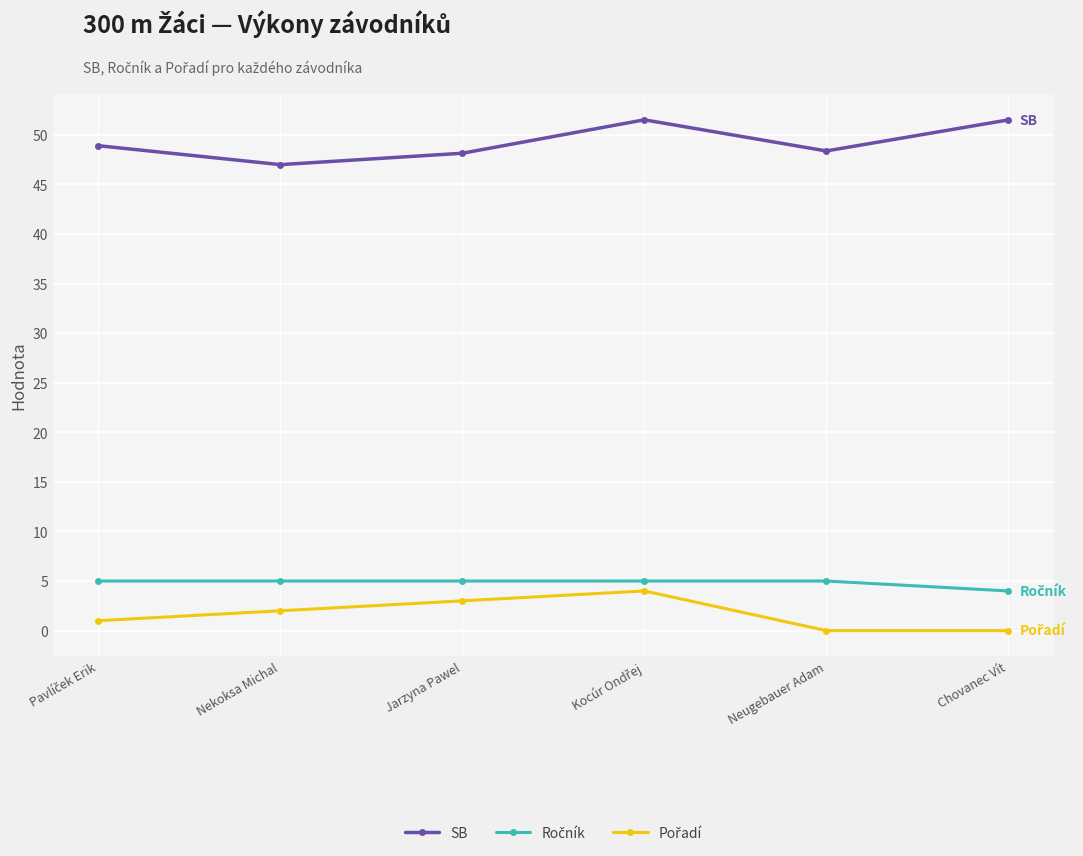

True or false: SB has a value of 48.4 at Neugebauer Adam.

True